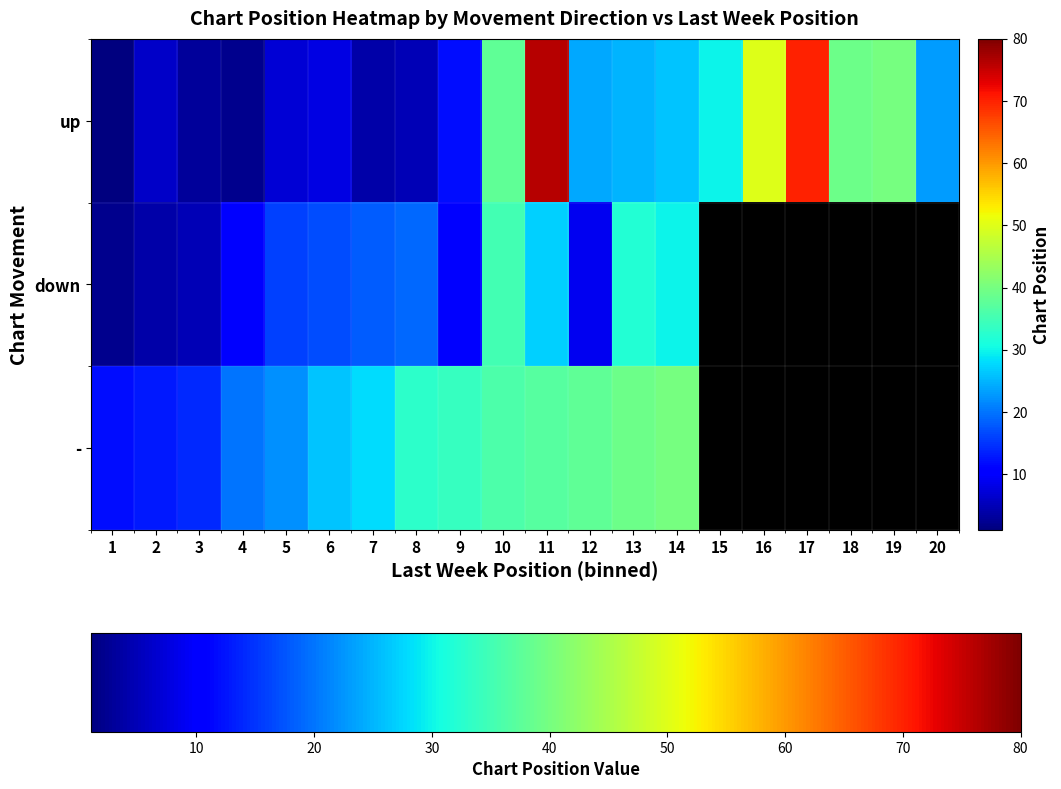

Which series has the largest range (max minus min)?

up